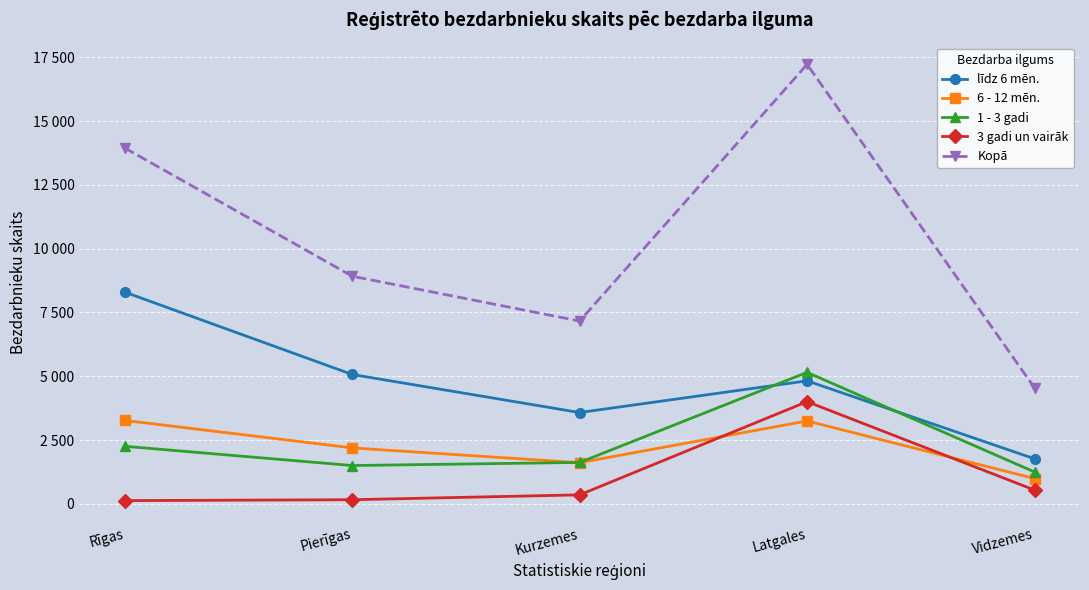

Which category has the lowest value across all series?

Rīgas